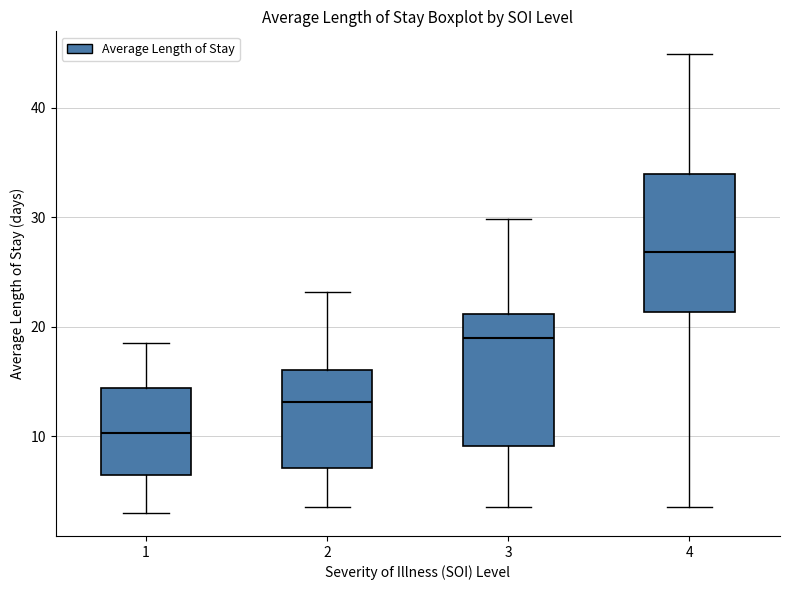

Reading left to right, transcribe this box plot: for each box, give where its median line is, the range the box spans, and where its two whiskers end, as read against the y-axis. The values are not printed on the chart, so give them approximately, as read against the axis.

1: median 10, box 6 to 14, whiskers 3 to 19
2: median 13, box 7 to 16, whiskers 4 to 23
3: median 19, box 9 to 21, whiskers 4 to 30
4: median 27, box 21 to 34, whiskers 4 to 45